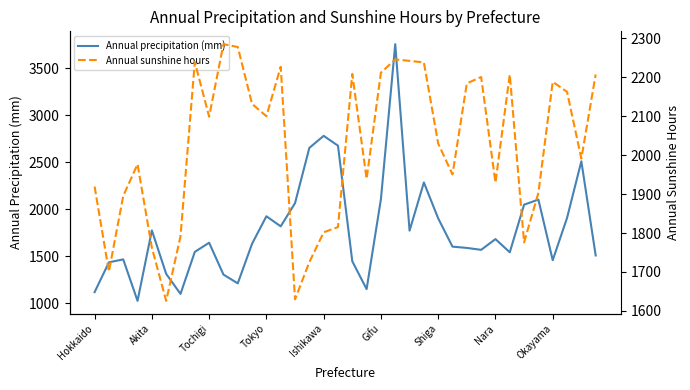

The value of Annual precipitation (mm) at Akita is 2677.1. True or false?

False